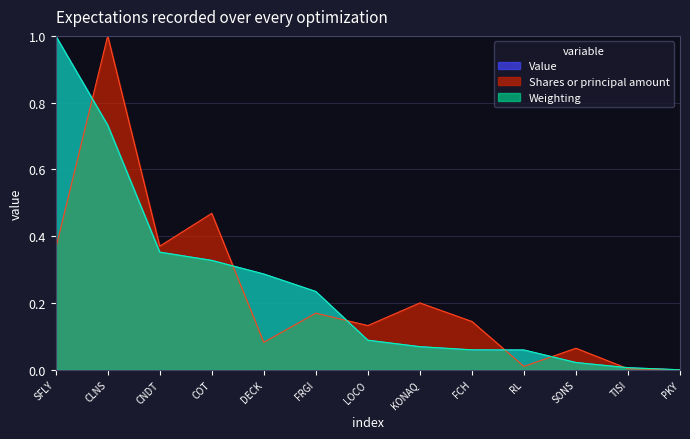

What is the difference between the maximum and minimum values in the Weighting series?

1.0